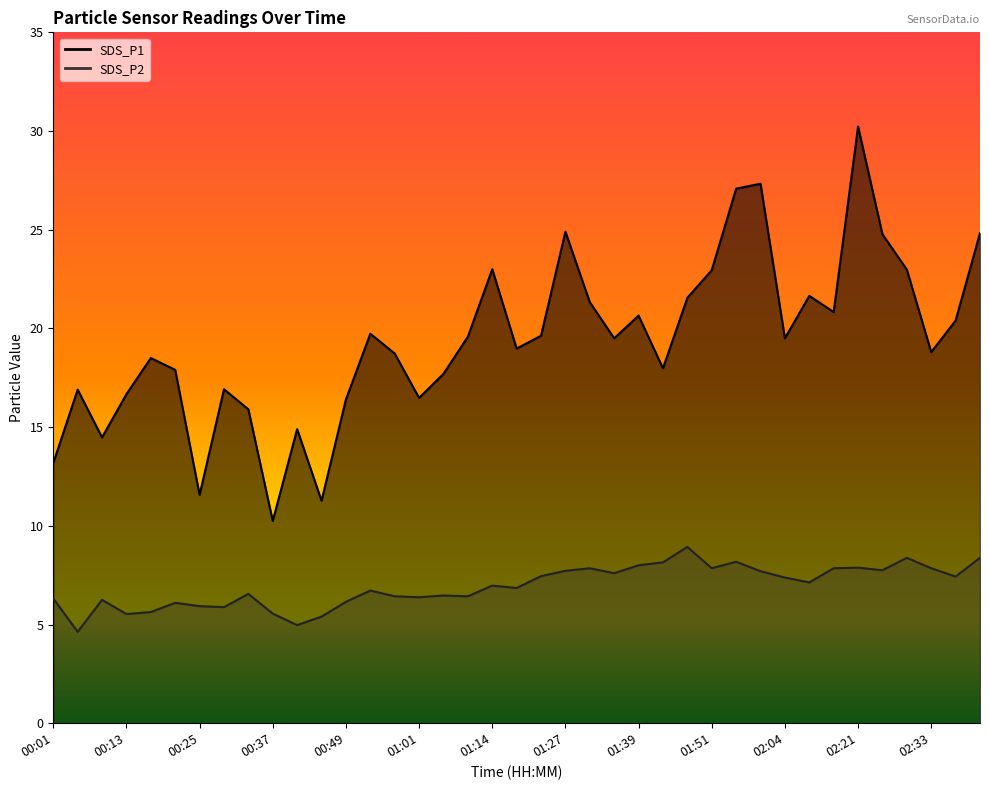

What is the greatest value displayed?

30.2